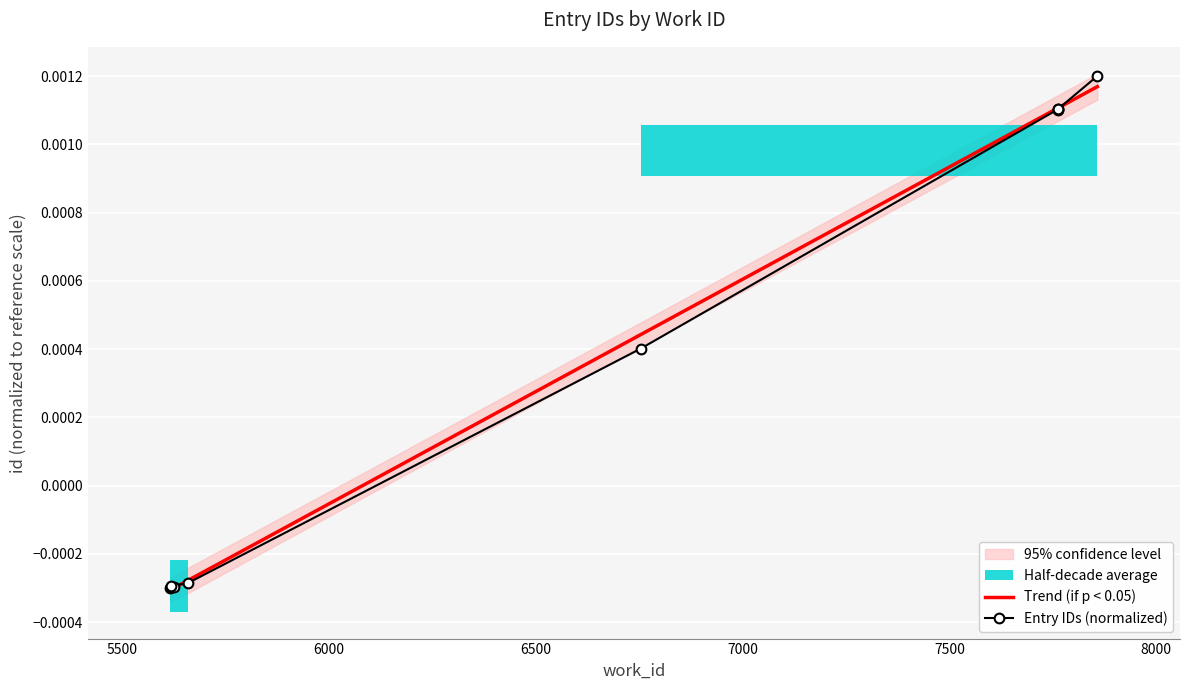

Reading left to right, transcribe all the data shown in this chart.

5616=-0.0	5617=-0.0	5625=-0.0	5618=-0.0	5658=-0.0	6753=0.0	7762=0.0	7762=0.0	7762=0.0	7858=0.0